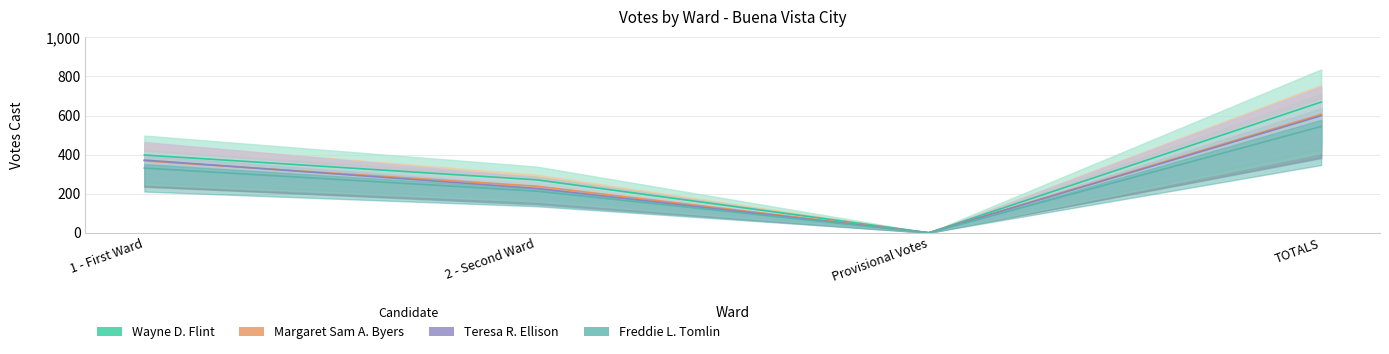

The Margaret Sam A. Byers series shows 368 at 1 - First Ward. True or false?

True